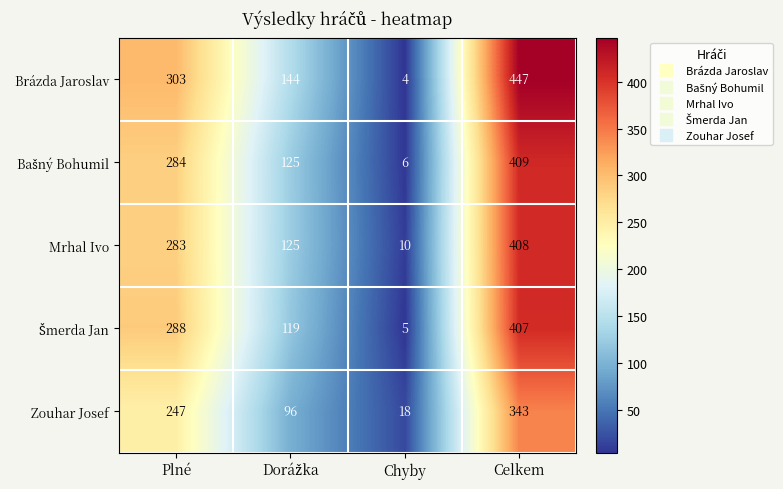

What is the difference between the highest and lowest values at Celkem?

104